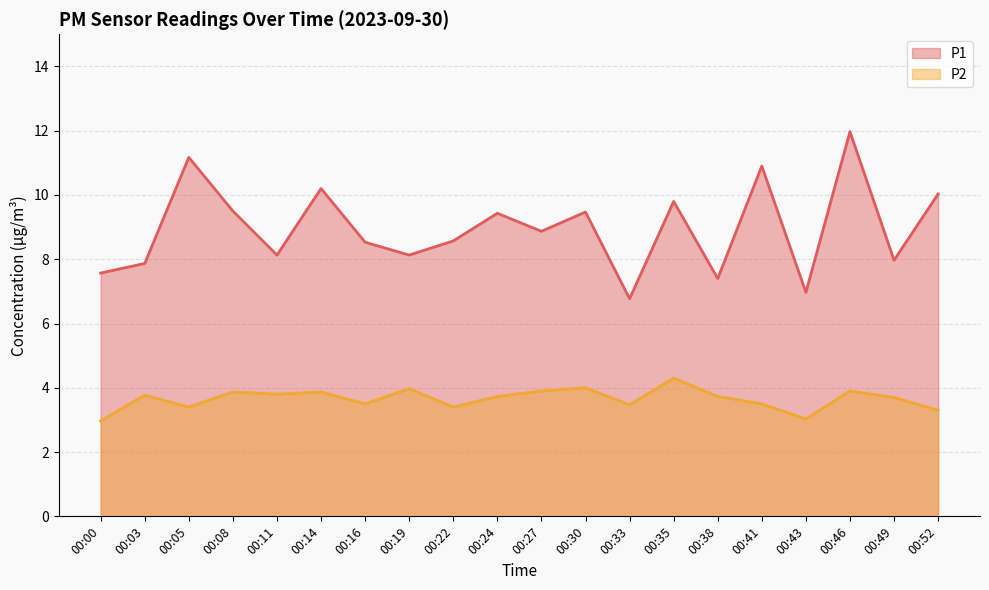

Does the chart have visible grid lines?

Yes